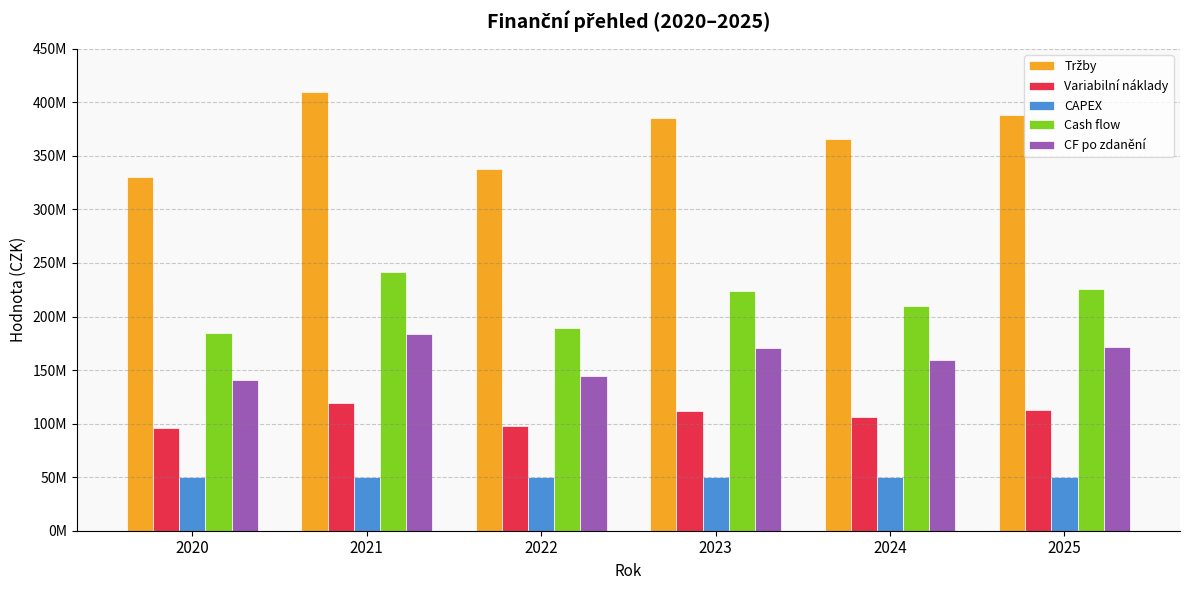

Does the chart contain any negative values?

No